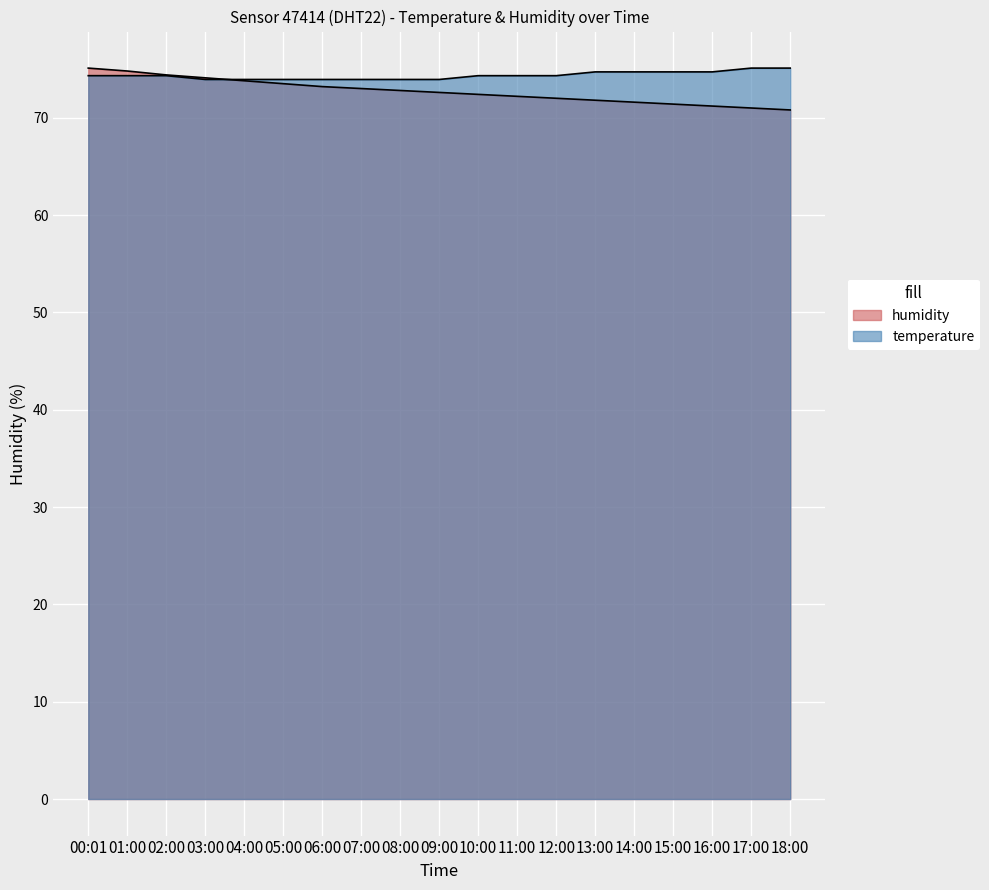

How many intersections are there between humidity and temperature?

1